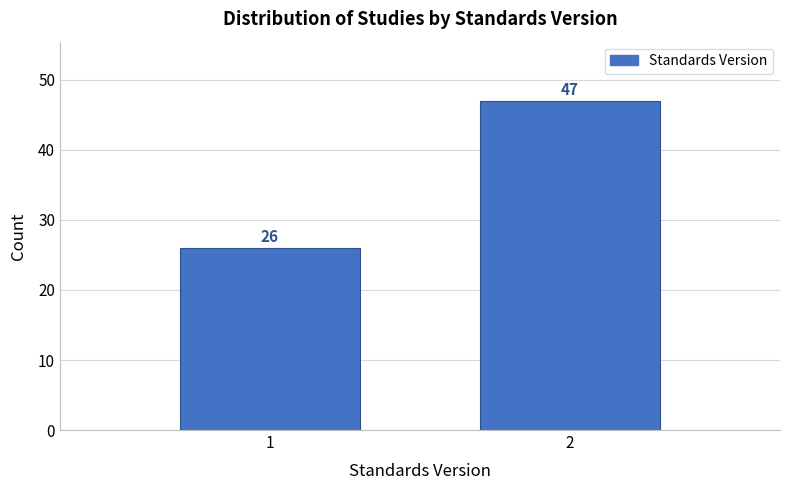

Reading left to right, transcribe all the data shown in this chart.

1=26	2=47